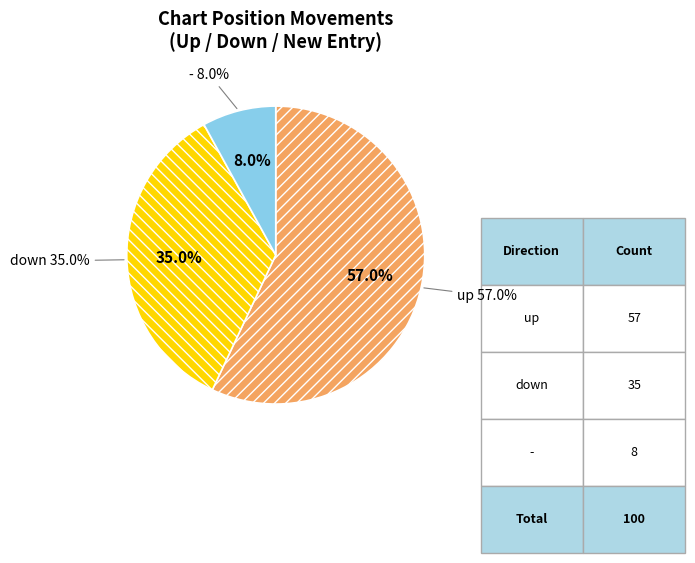

Is the sum of down and up greater than half?

Yes